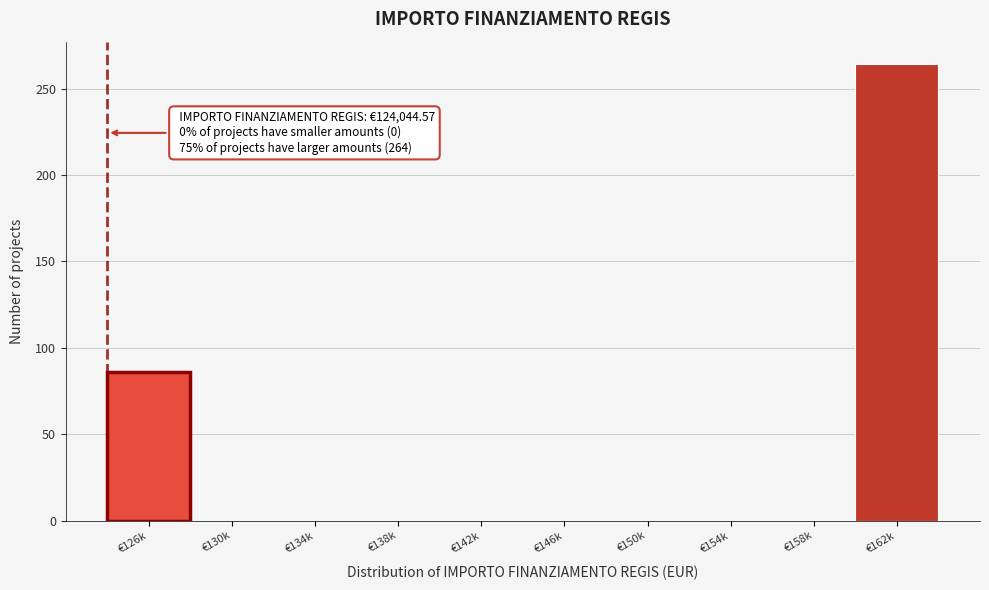

Reading left to right, extract all data points from this chart.

€126k=86	€130k=0	€134k=0	€138k=0	€142k=0	€146k=0	€150k=0	€154k=0	€158k=0	€162k=264